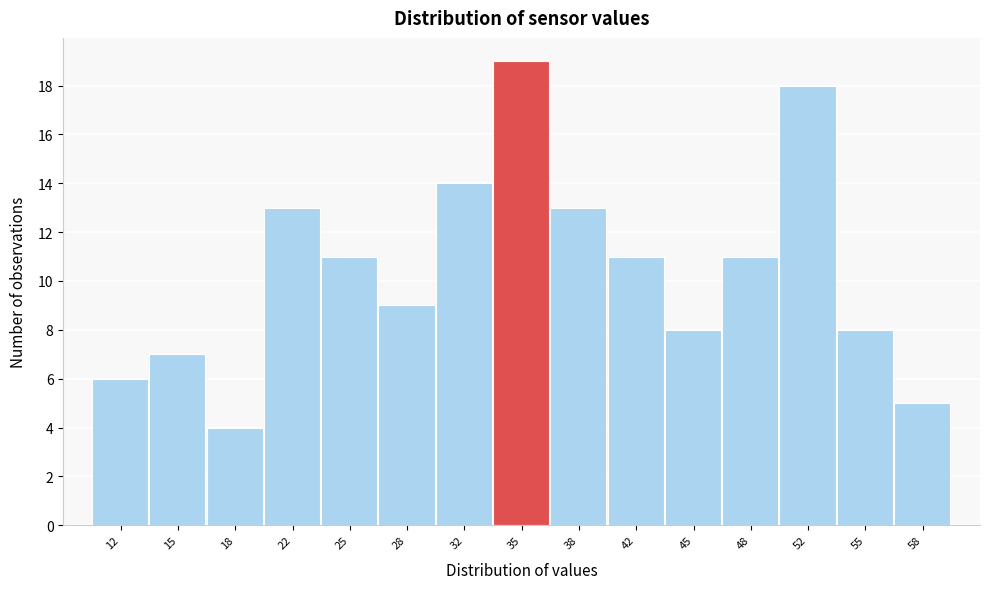

Reading left to right, transcribe this chart: for each bar, give the range it covers on the x-axis and its height. Neither the bar edges nor the heights are printed on the chart, so give them approximately, as read against the axes.

10.0 to 13.5: 6
13.5 to 16.5: 7
16.5 to 20.0: 4
20.0 to 23.5: 13
23.5 to 26.5: 11
26.5 to 30.0: 9
30.0 to 33.5: 14
33.5 to 36.5: 19
36.5 to 40.0: 13
40.0 to 43.5: 11
43.5 to 46.5: 8
46.5 to 50.0: 11
50.0 to 53.5: 18
53.5 to 56.5: 8
56.5 to 60.0: 5